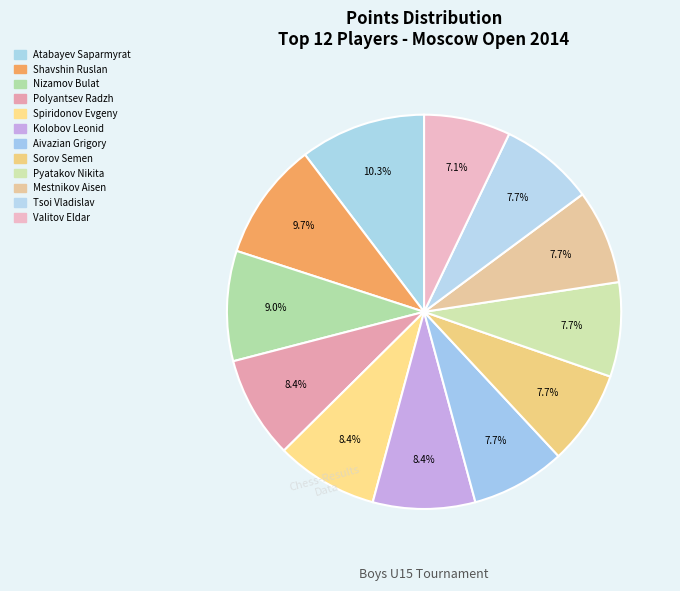

To the nearest percent, what is the difference between the Valitov Eldar and Pyatakov Nikita slice percentages?

1%